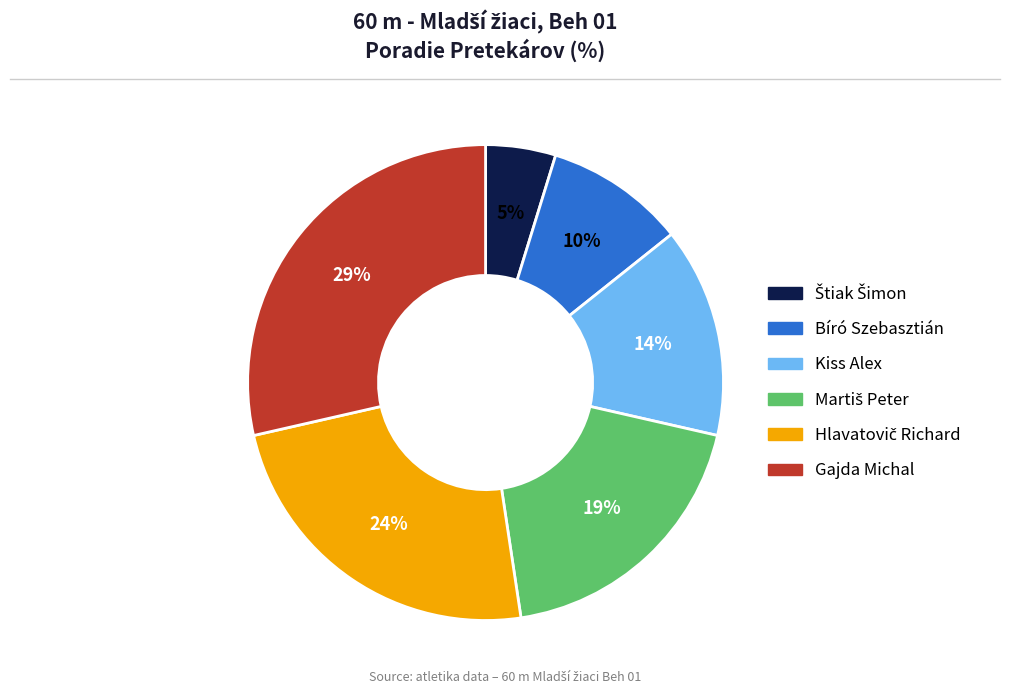

Which has a higher value, Kiss Alex or Bíró Szebasztián?

Kiss Alex